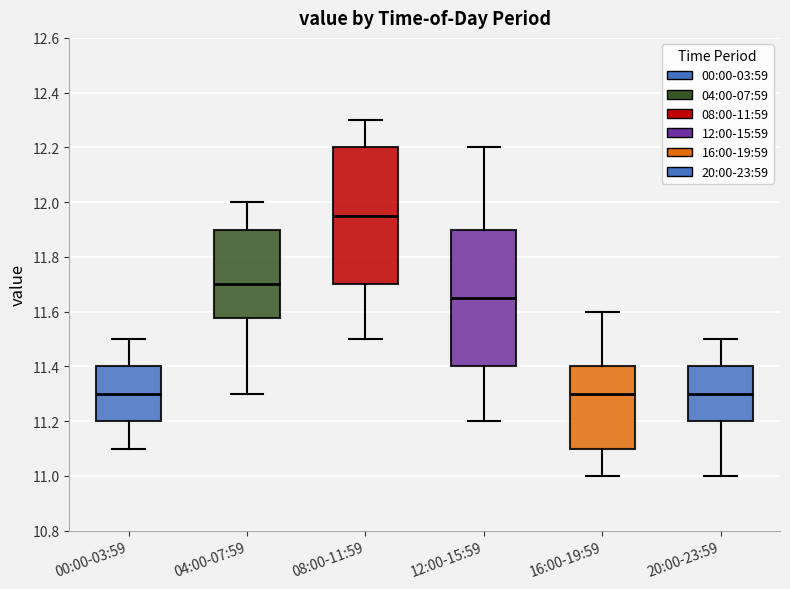

Reading left to right, transcribe this box plot: for each box, give where its median line is, the range the box spans, and where its two whiskers end, as read against the y-axis. The values are not printed on the chart, so give them approximately, as read against the axis.

00:00-03:59: median 11.30, box 11.20 to 11.40, whiskers 11.10 to 11.50
04:00-07:59: median 11.70, box 11.58 to 11.90, whiskers 11.30 to 12.00
08:00-11:59: median 11.96, box 11.70 to 12.20, whiskers 11.50 to 12.30
12:00-15:59: median 11.66, box 11.40 to 11.90, whiskers 11.20 to 12.20
16:00-19:59: median 11.30, box 11.10 to 11.40, whiskers 11.00 to 11.60
20:00-23:59: median 11.30, box 11.20 to 11.40, whiskers 11.00 to 11.50